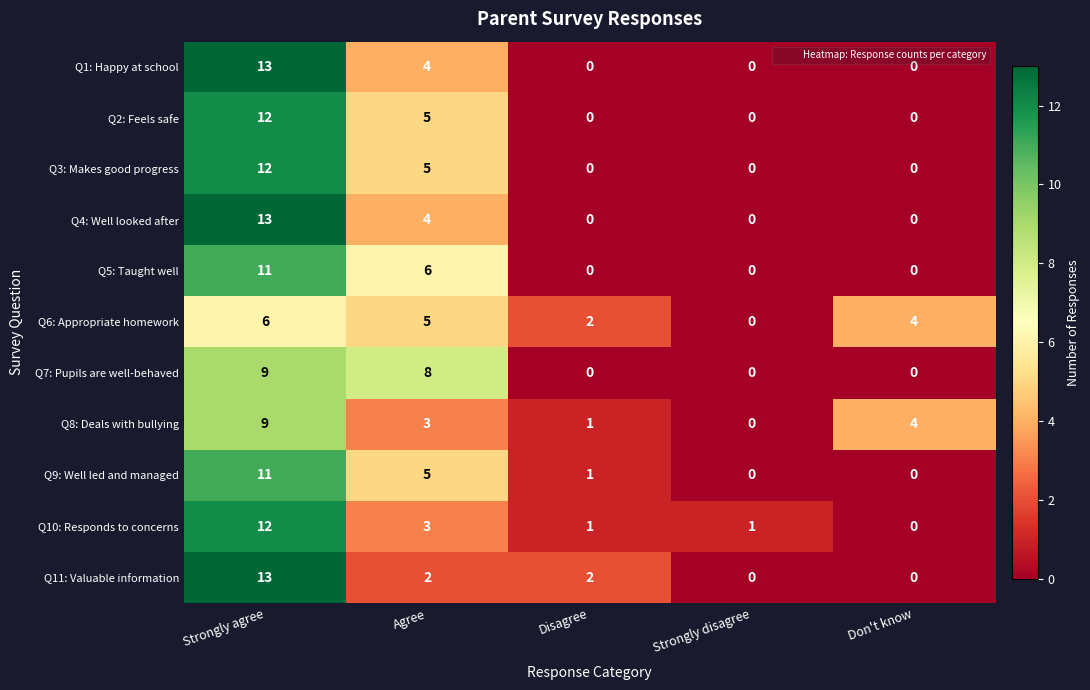

Which category has the highest value in the Q3: Makes good progress series?

Strongly agree